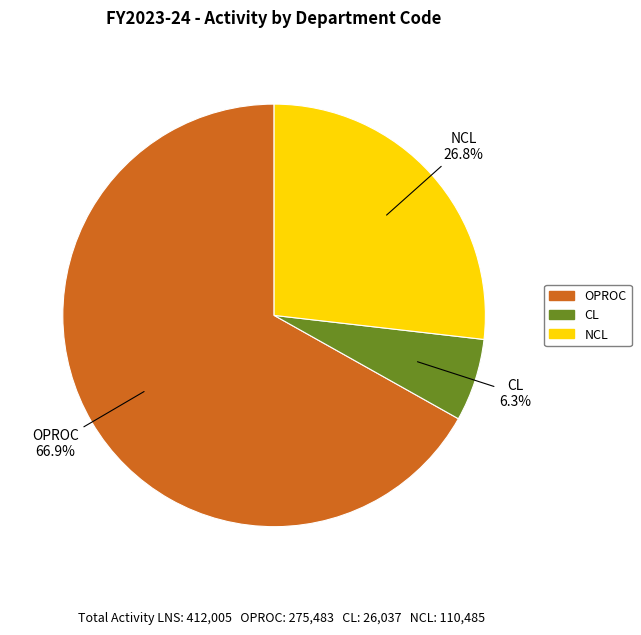

What is the total percentage of OPROC and CL?

73.2%